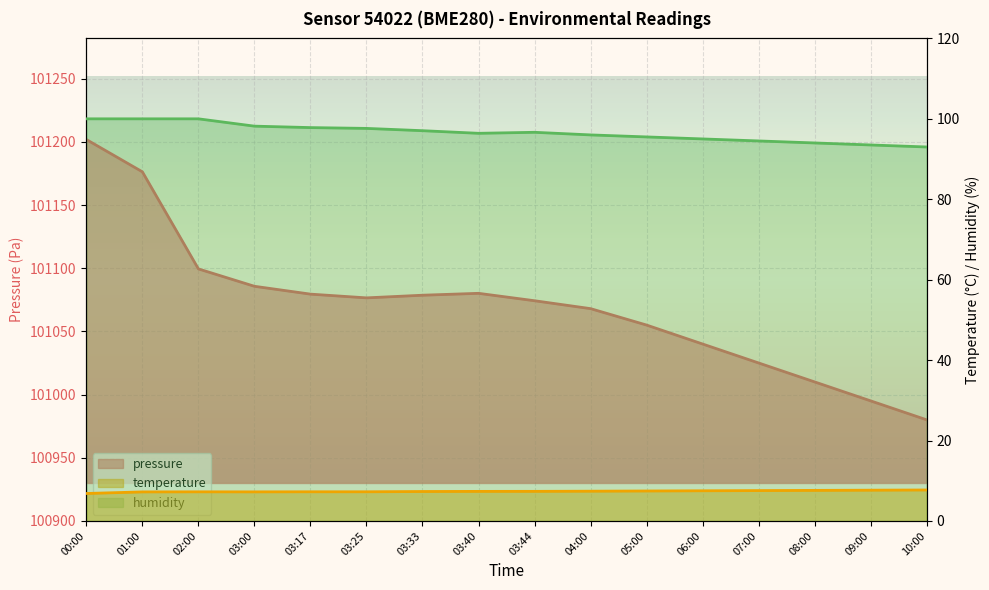

True or false: humidity and temperature cross at least once.

False